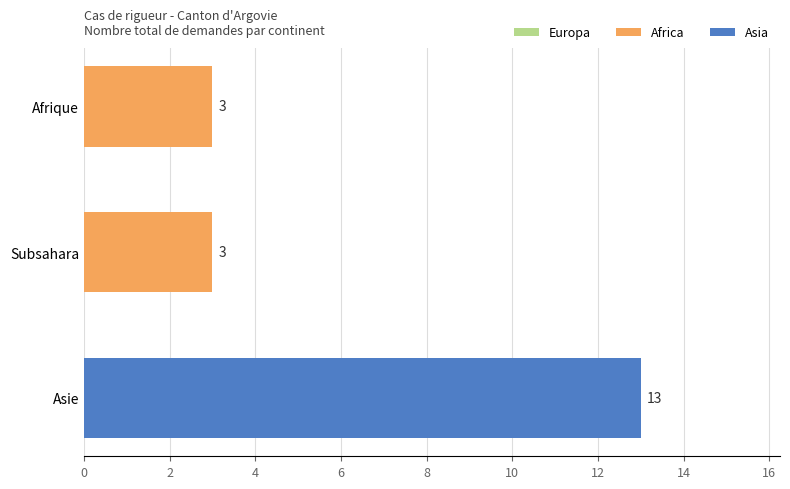

What is the sum of all values?

19